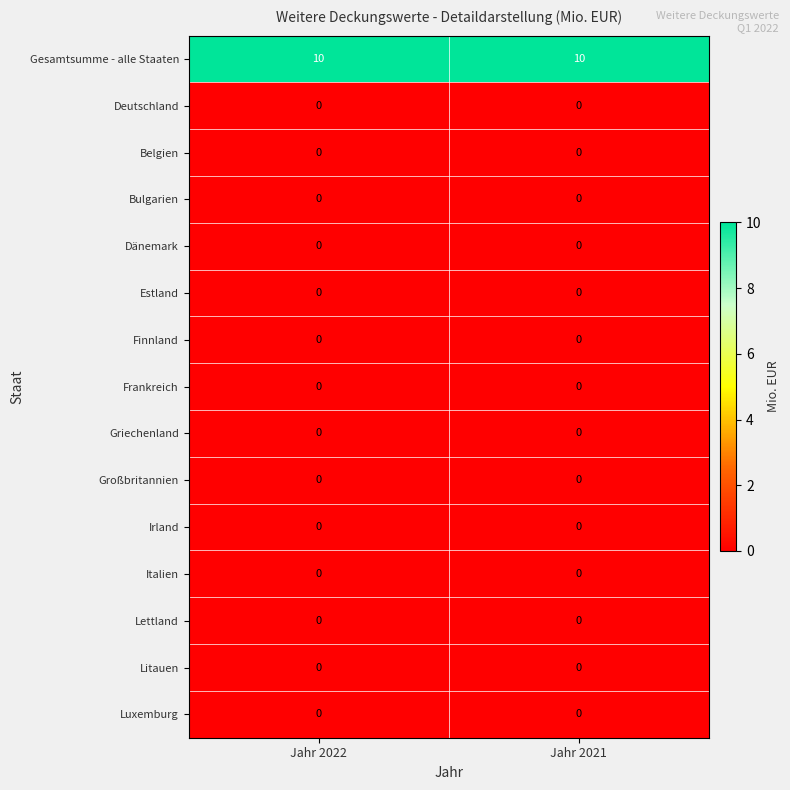

What is the spread (max minus min) of values at Jahr 2021?

10